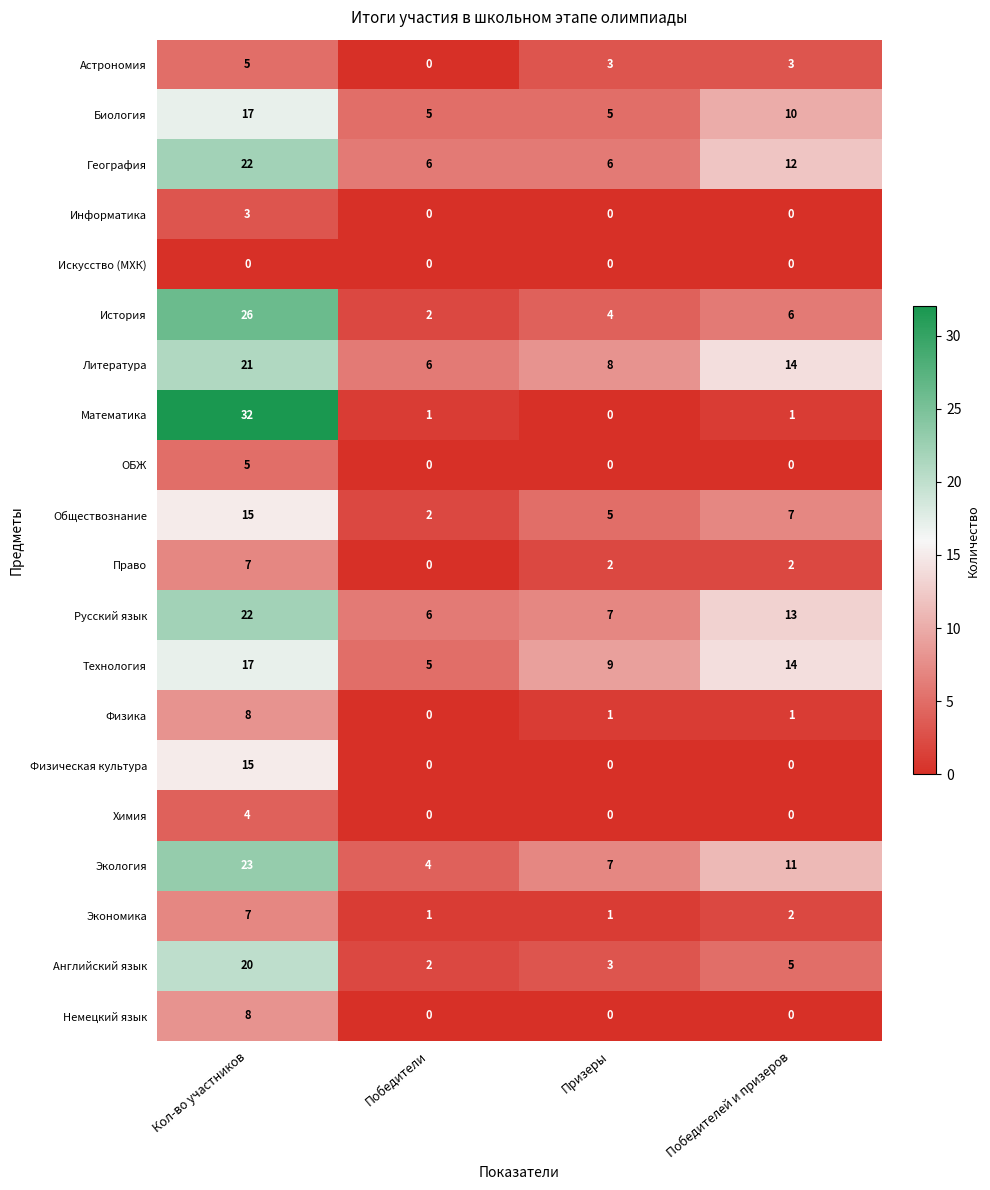

What value does the Биология series have at Победители?

5